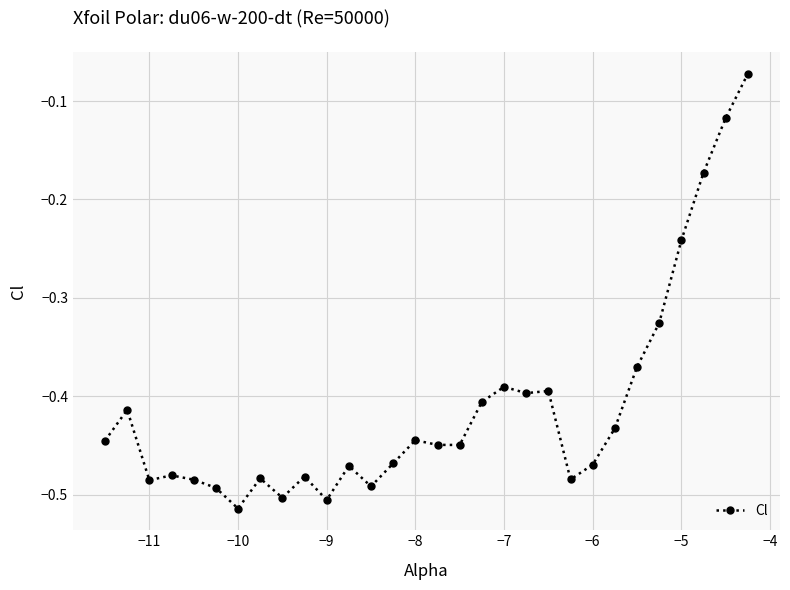

True or false: the data has more than 2 interior local peaks.

True